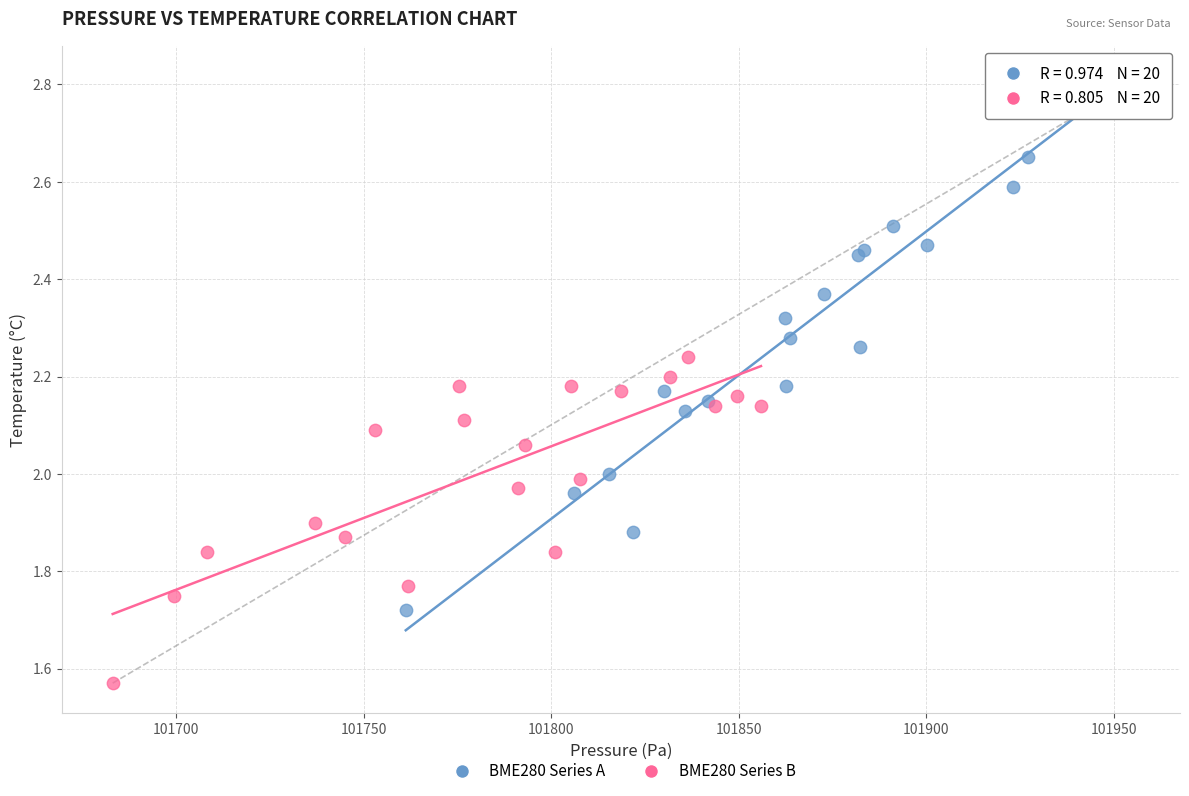

Which series has the widest spread of Y values?

BME280 Series A